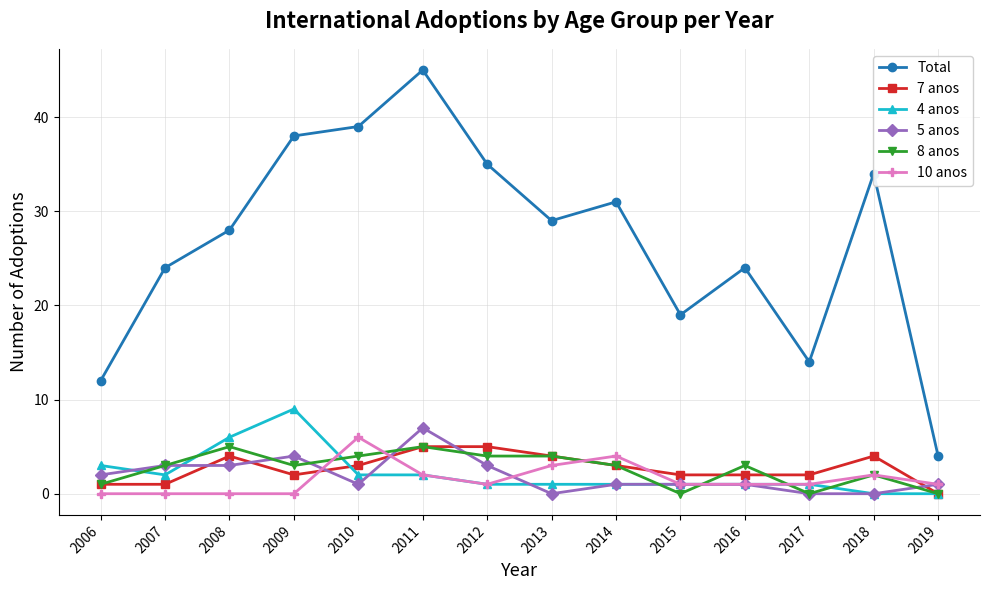

What is the maximum value shown in the chart?

45